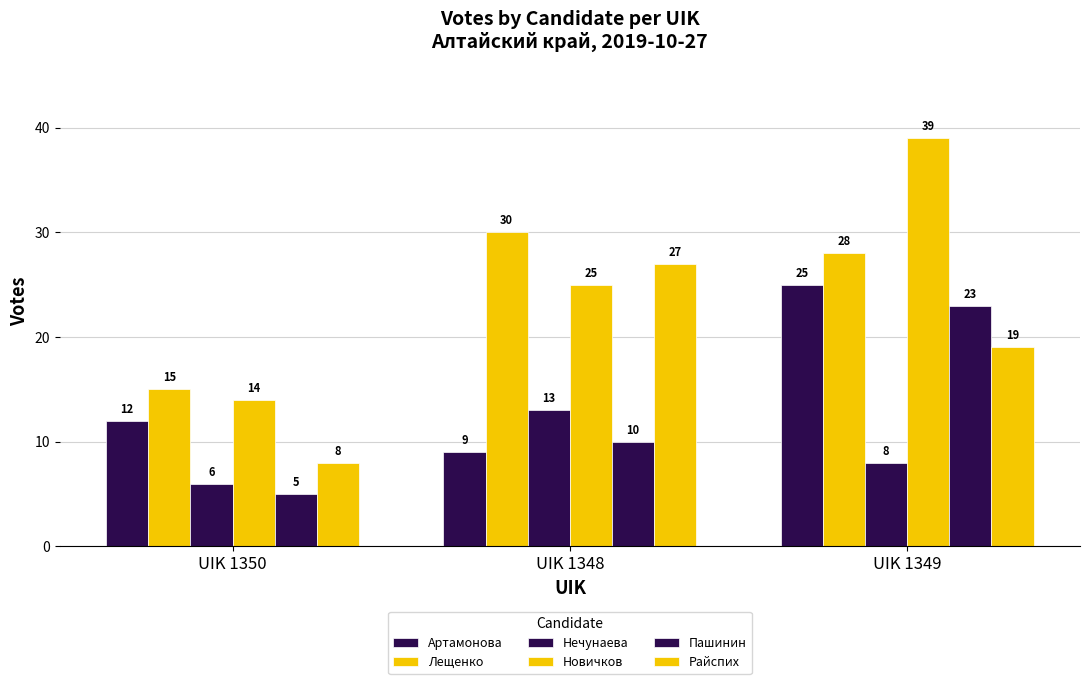

How many distinct data groups are displayed?

6